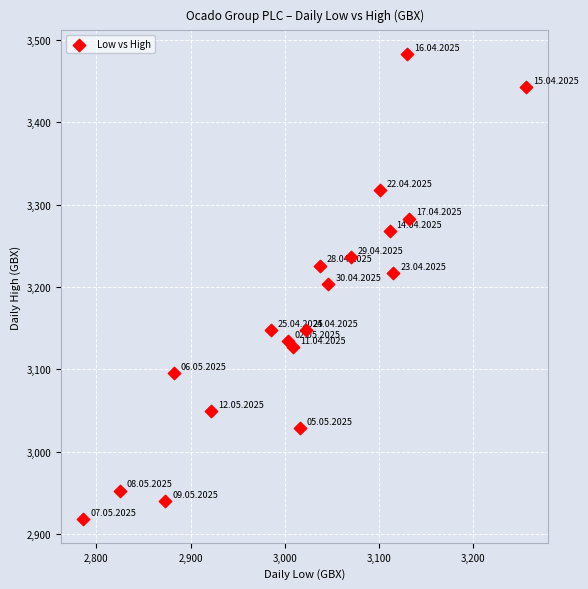

What is the range of Y values (max minus min)?

565